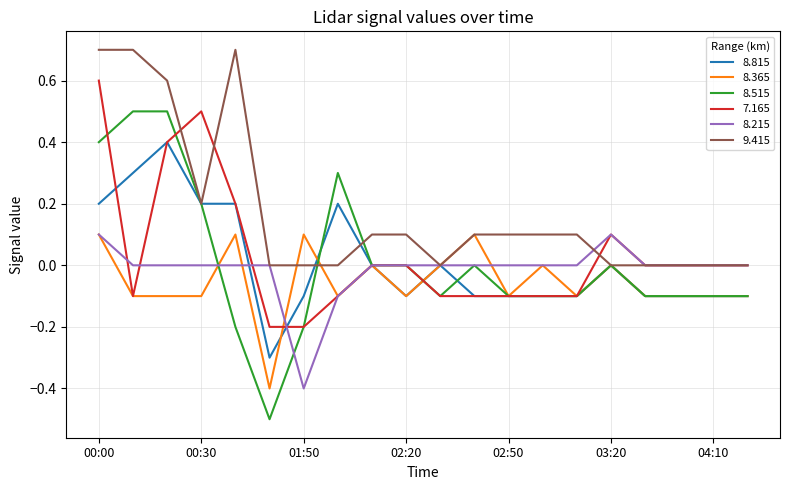

Which series has the widest spread of values?

8.515